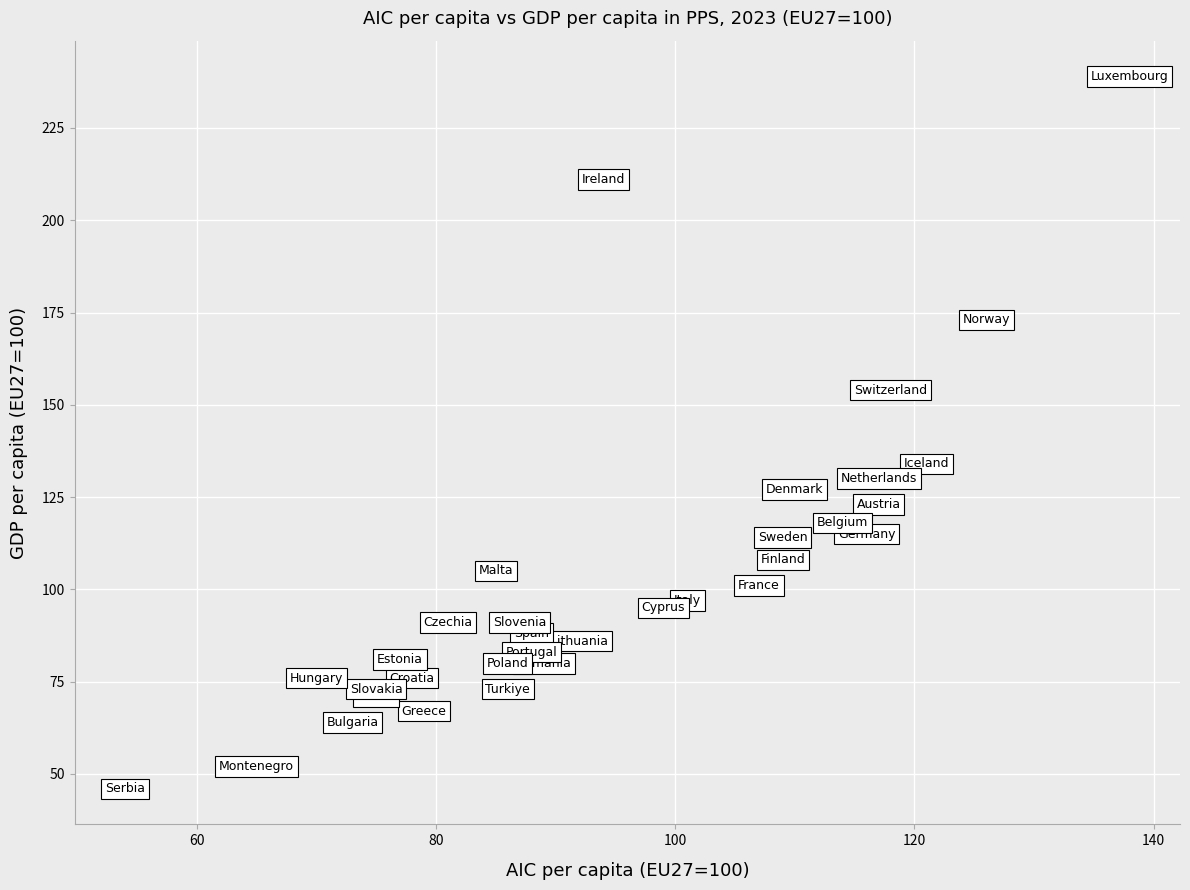

What Y value in the scatter plot is closest to 142?

134